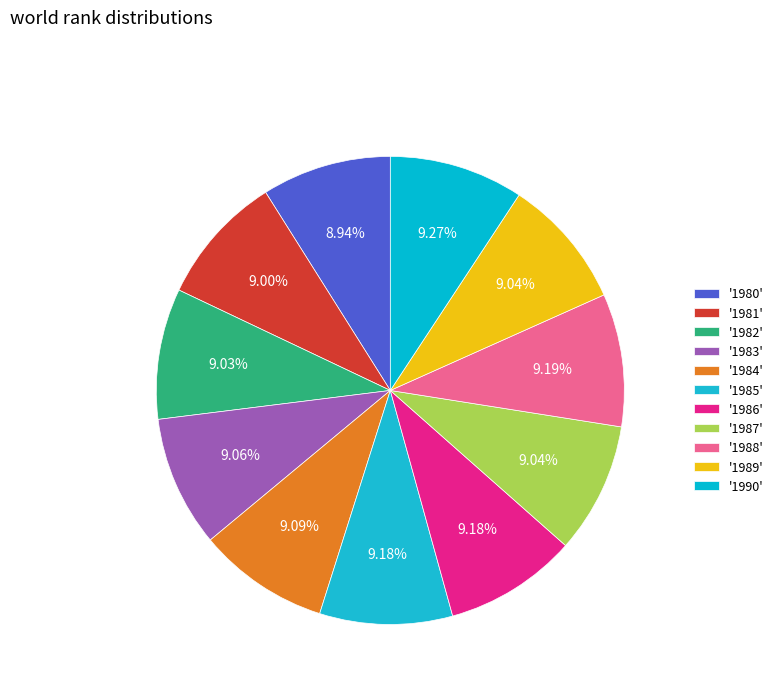

Count the number of slices in the pie.

11